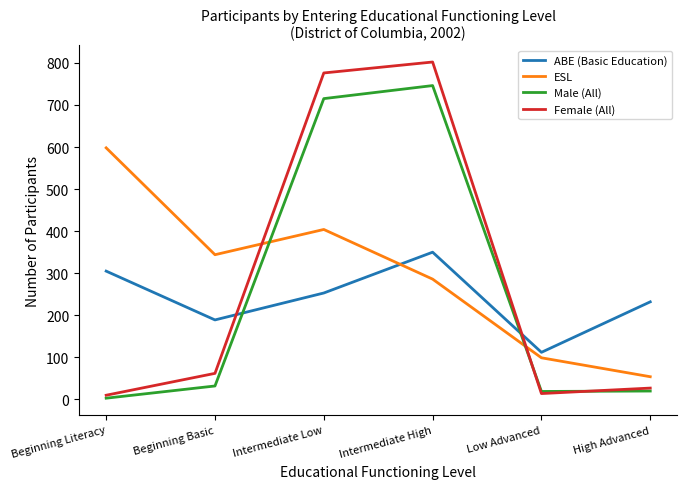

Read the ABE (Basic Education) value at High Advanced.

232